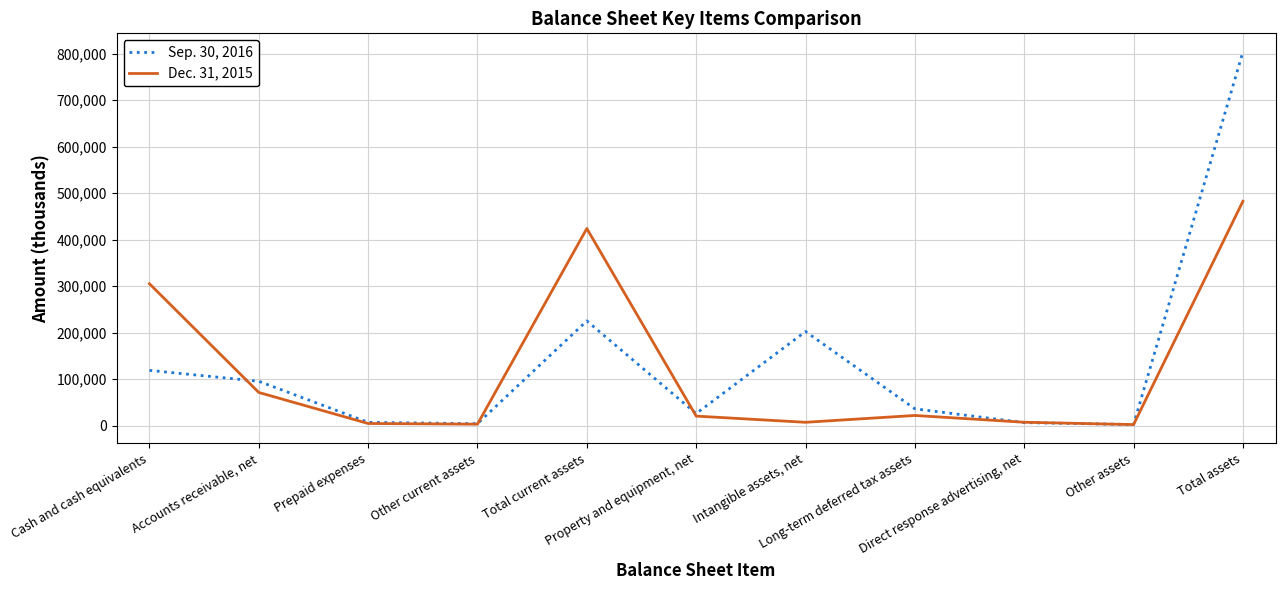

Which series has the largest total across all categories?

Sep. 30, 2016